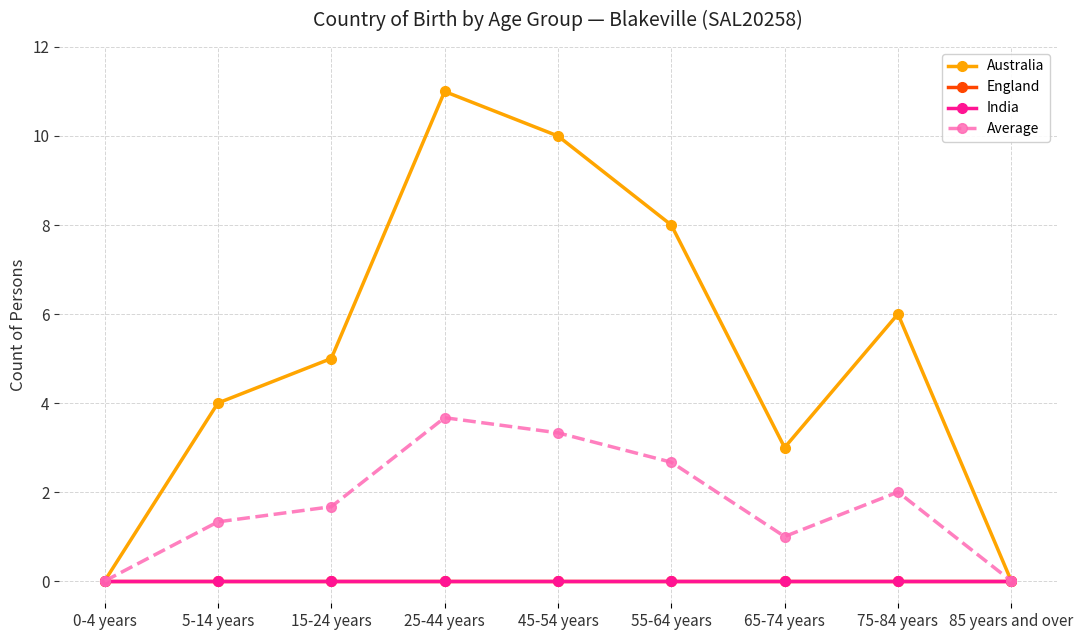

Does the chart have visible grid lines?

Yes